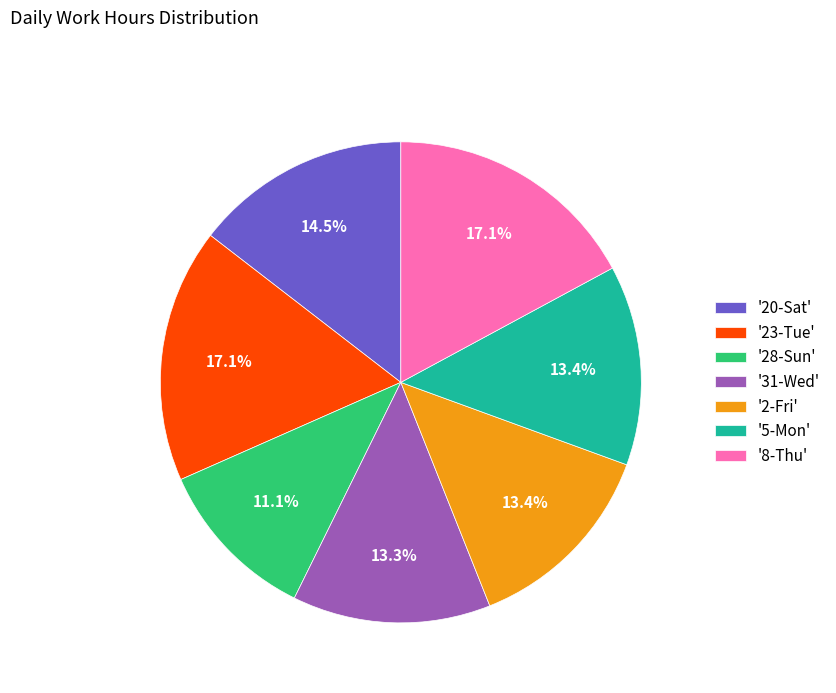

Which slice is the smallest?

'28-Sun'